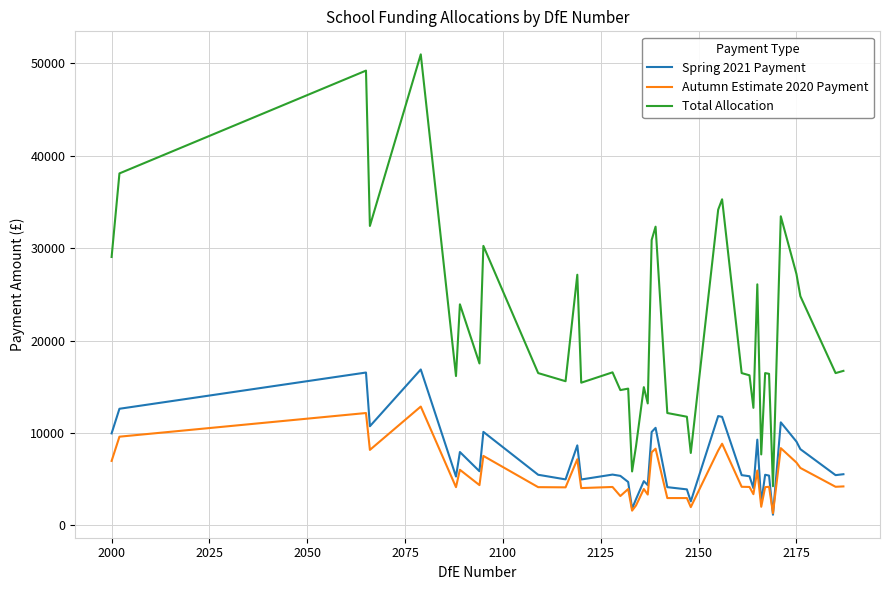

Does the chart have visible grid lines?

Yes